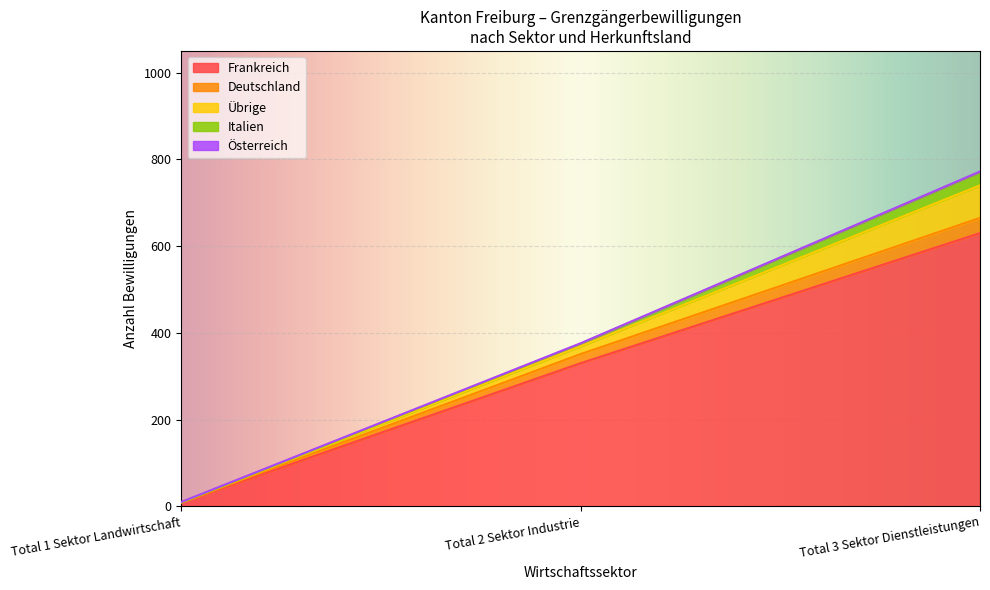

At which category does the chart reach its minimum across all series?

Landwirtschaft